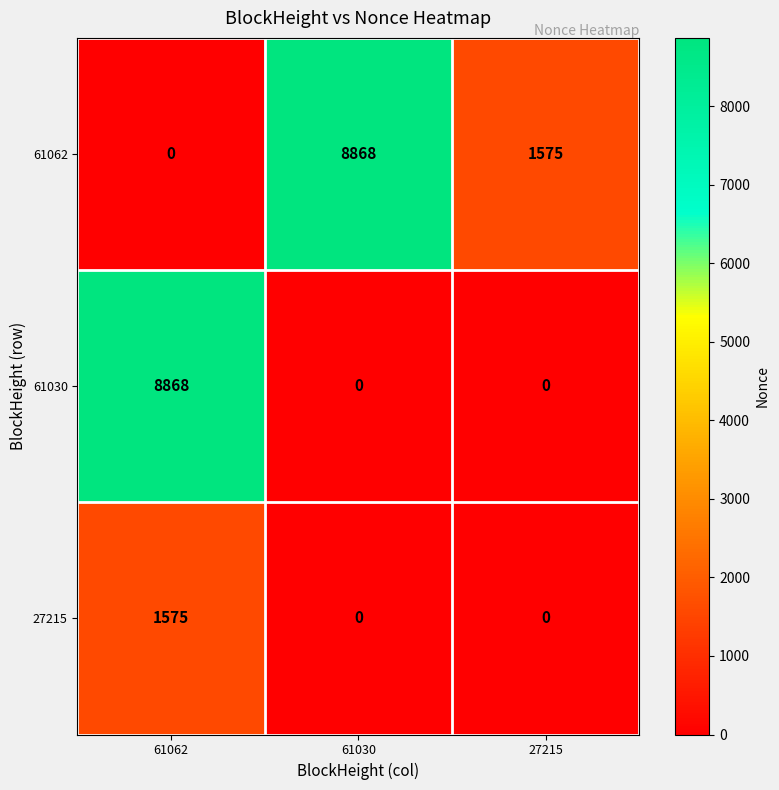

What is the spread (max minus min) of values at 61030?

8868